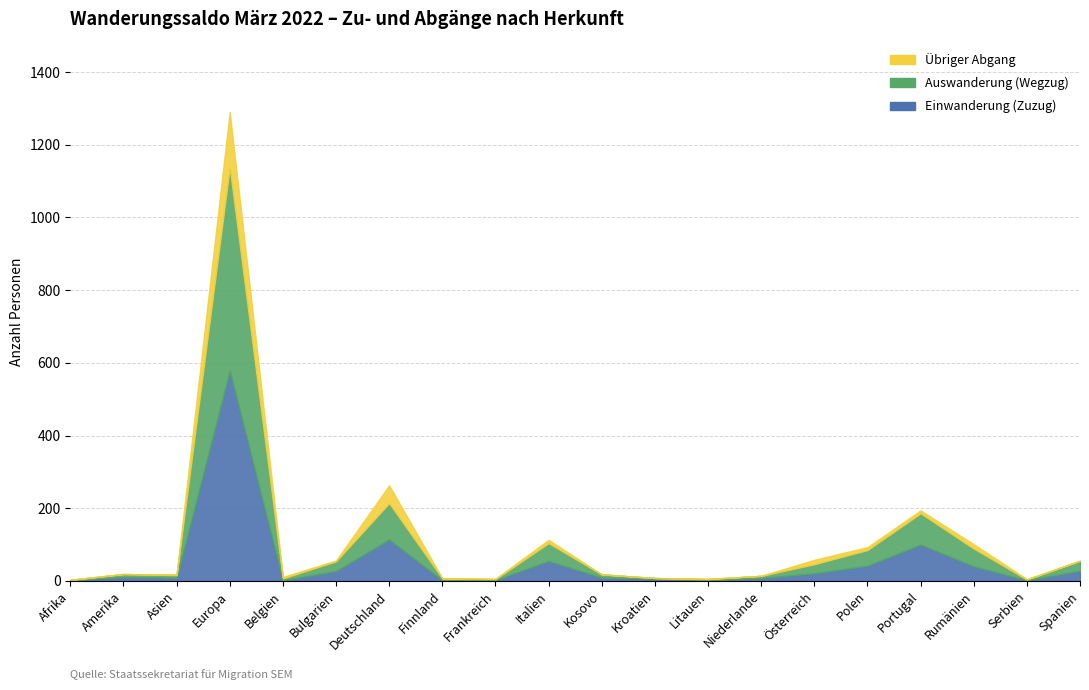

What are all the series names shown in the legend?

Einwanderung (Zuzug), Auswanderung (Wegzug), Übriger Abgang